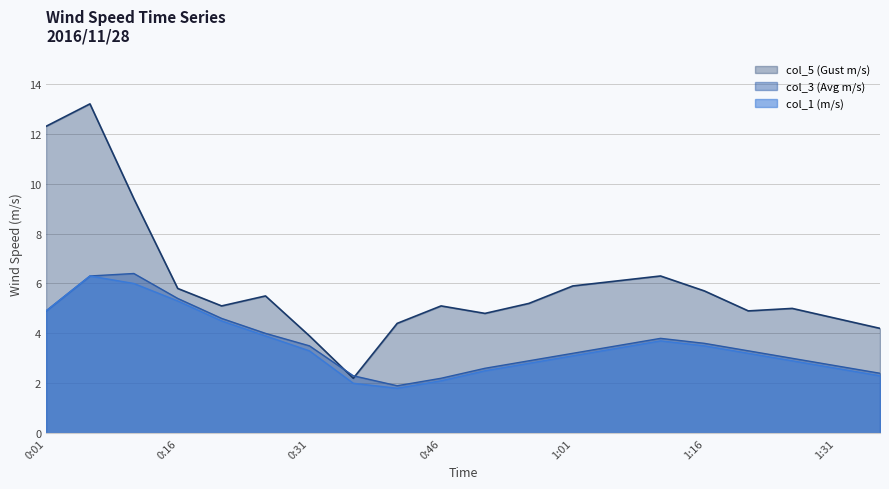

Which category has the lowest value across all series?

0:41